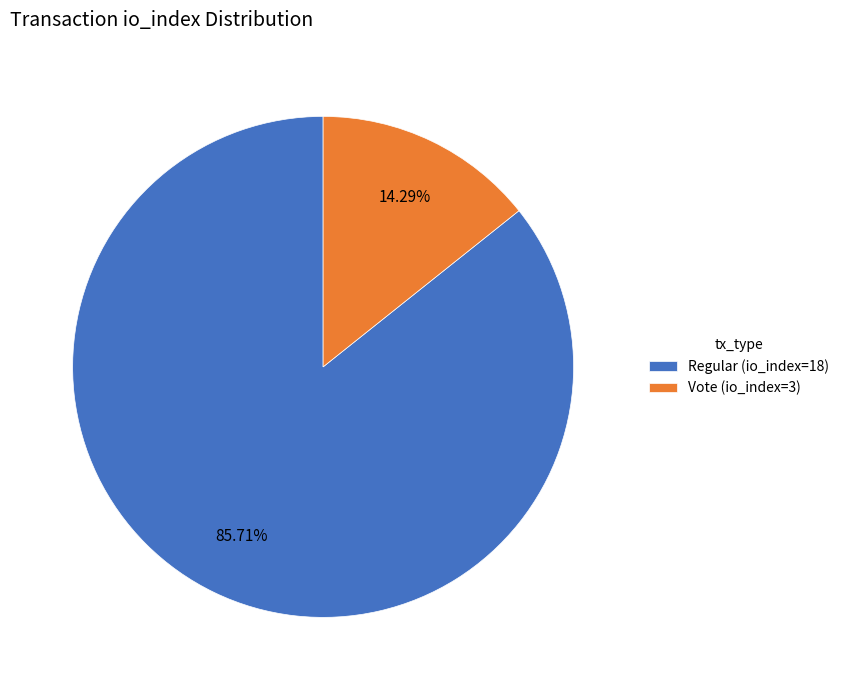

To the nearest percent, what portion does Vote (io_index=3) represent?

14%